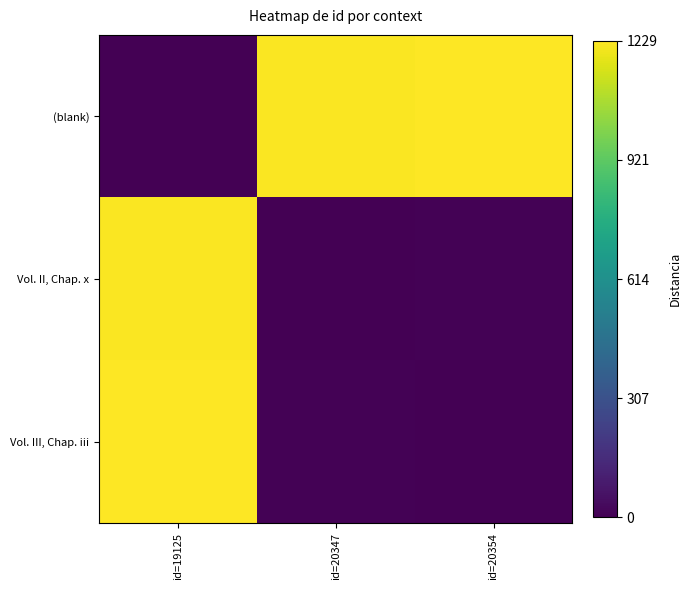

Which series has the largest total across all categories?

(blank)